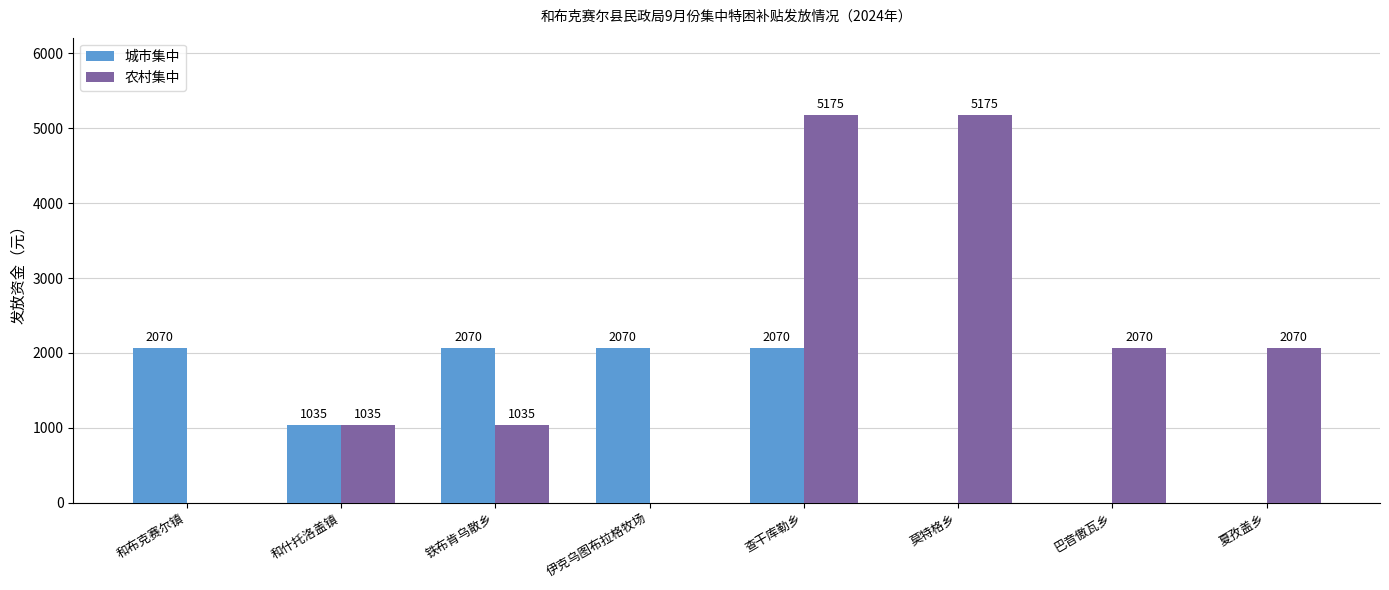

Which series changed the most between 莫特格乡 and 夏孜盖乡?

农村集中